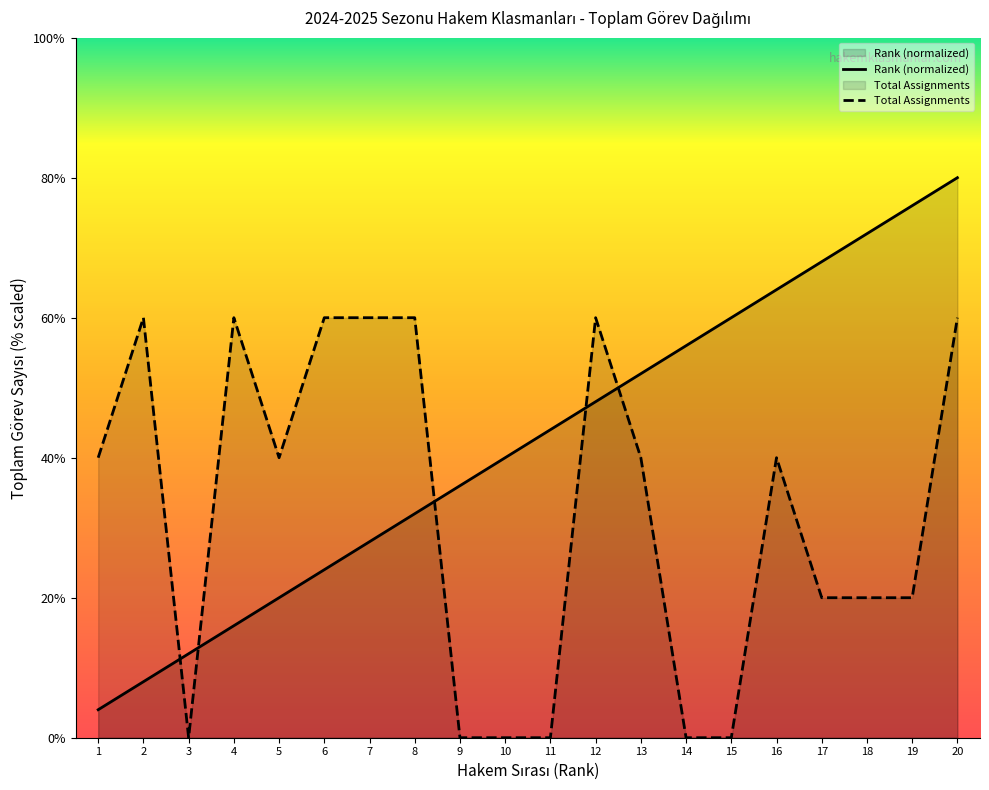

What is the maximum value for Rank?

4.0